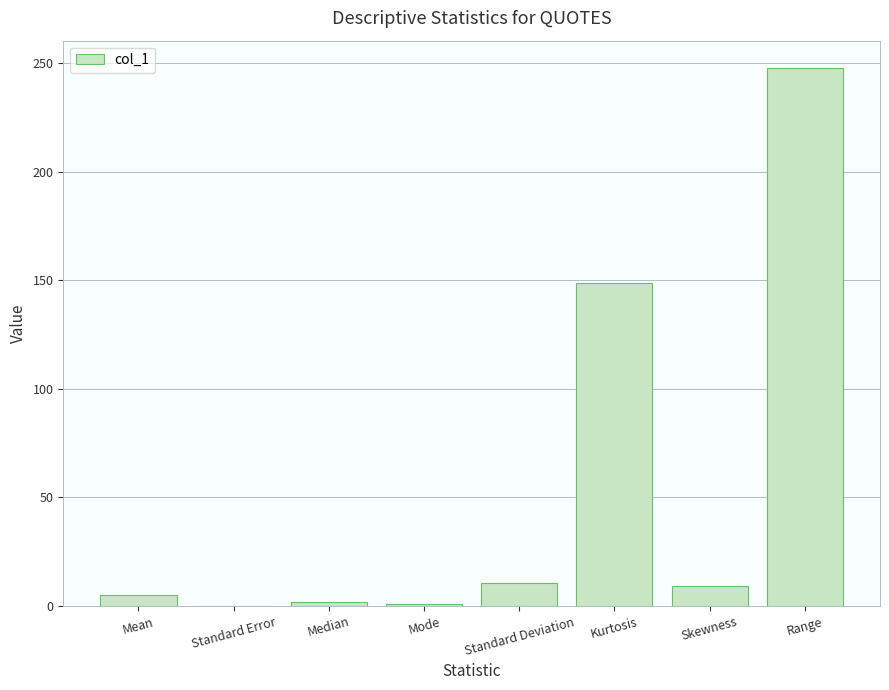

What is the maximum value shown in the chart?

248.0